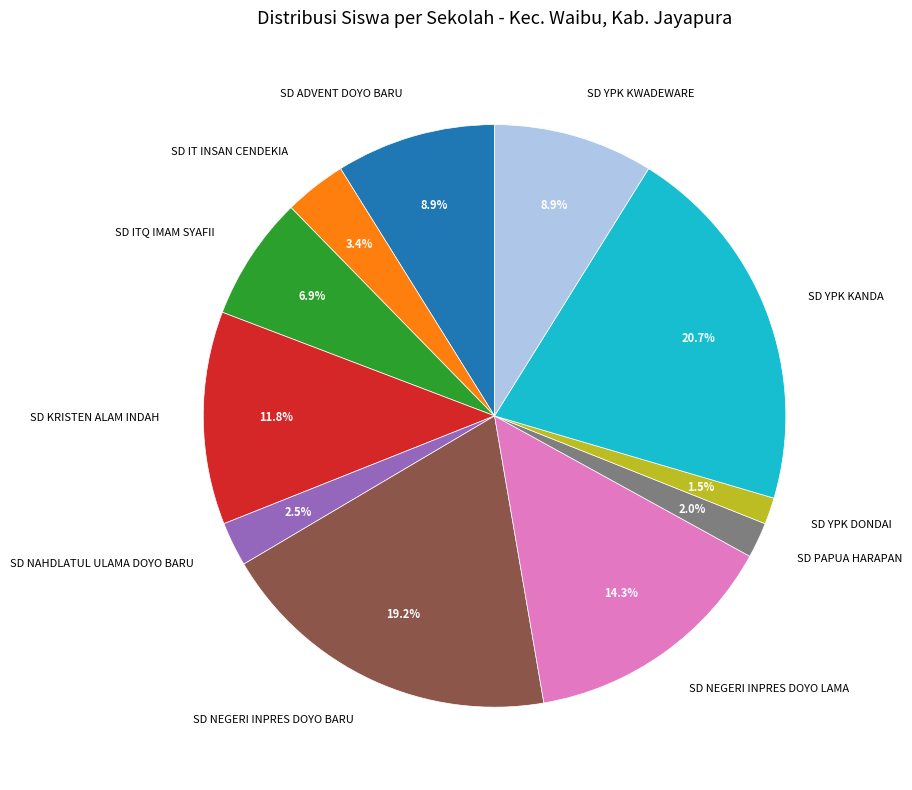

Does SD YPK KWADEWARE account for over 50% of the chart?

No